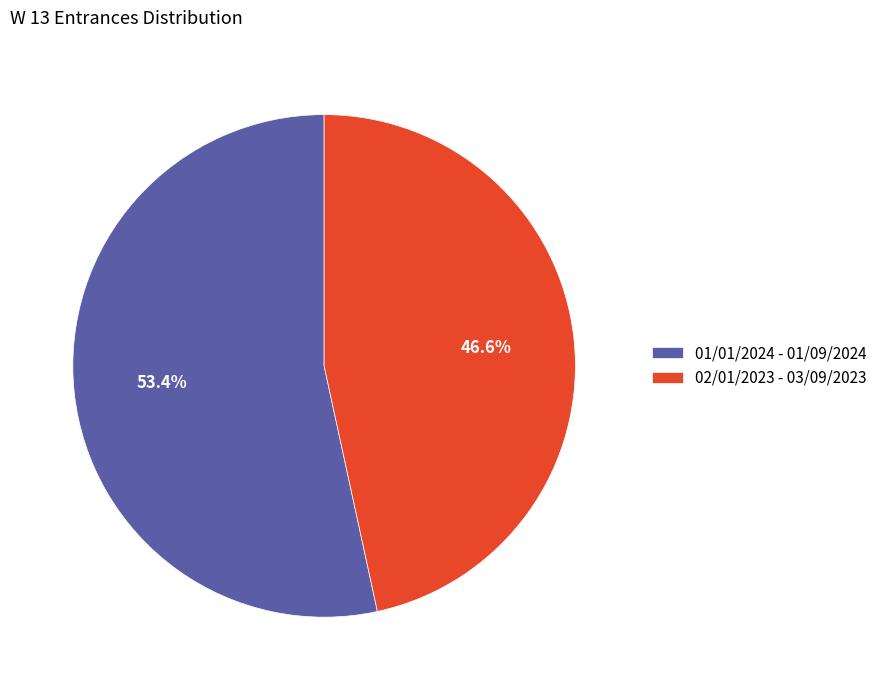

The 01/01/2024 - 01/09/2024 slice represents 62% of the pie. True or false?

False